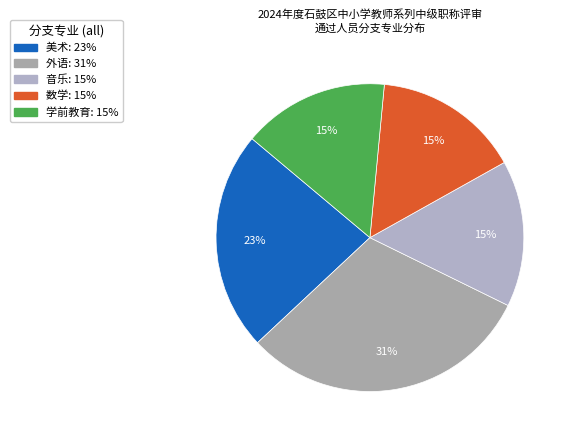

What is the ratio of the value at 学前教育 to the value at 外语?

0.5